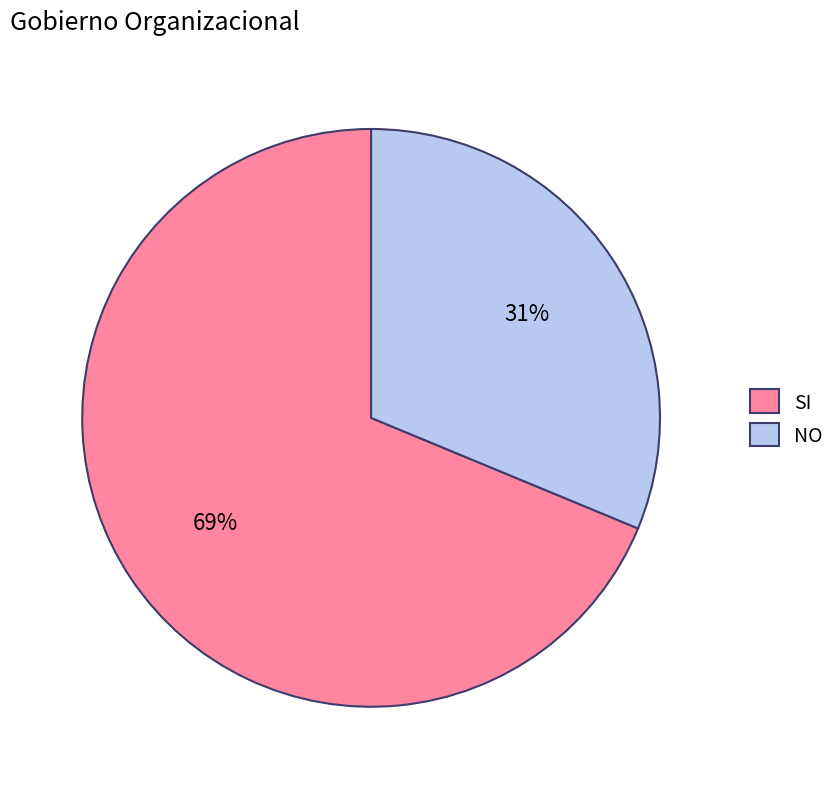

Is it true that NO is 31% of the pie?

True